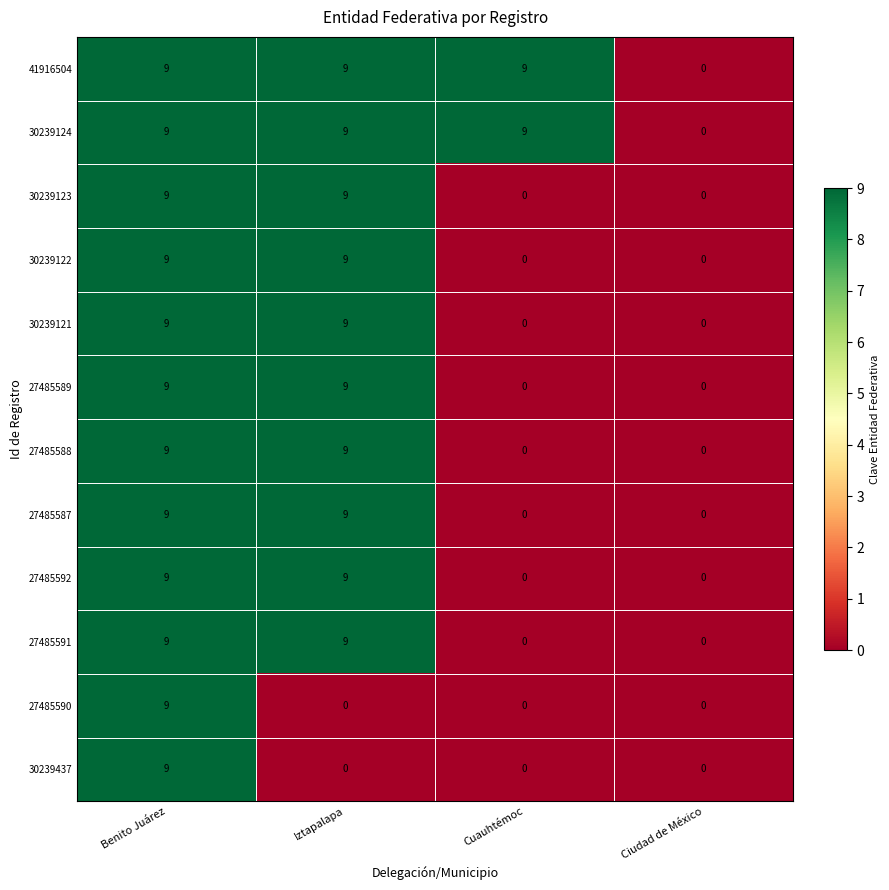

At how many categories does at least one series exceed 8?

3